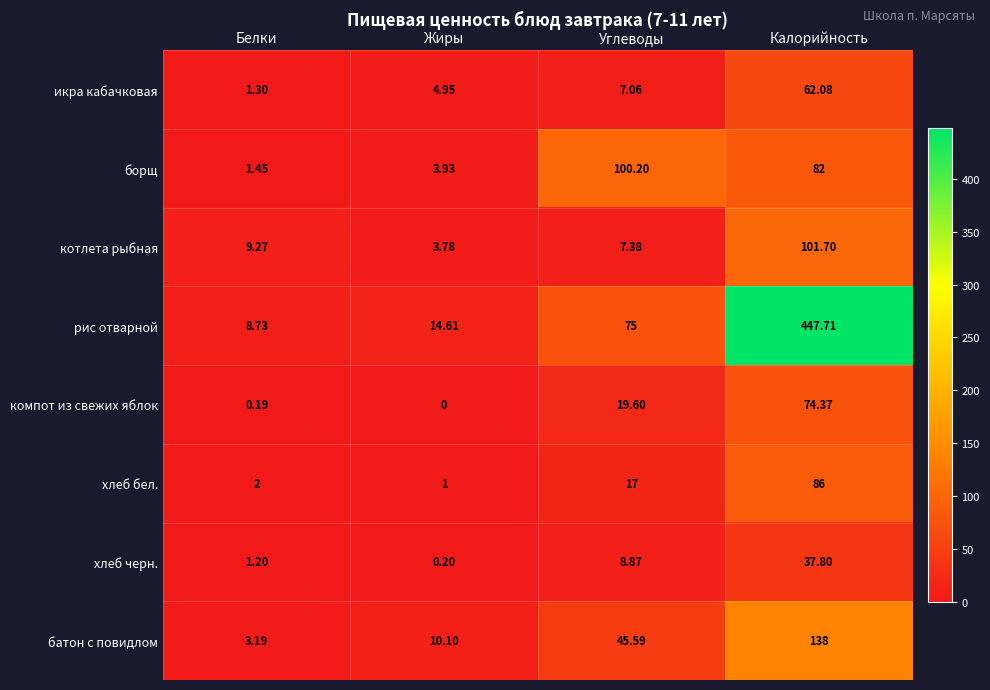

Is the value of хлеб черн. at Калорийность greater than the value of компот из свежих яблок at Жиры?

Yes